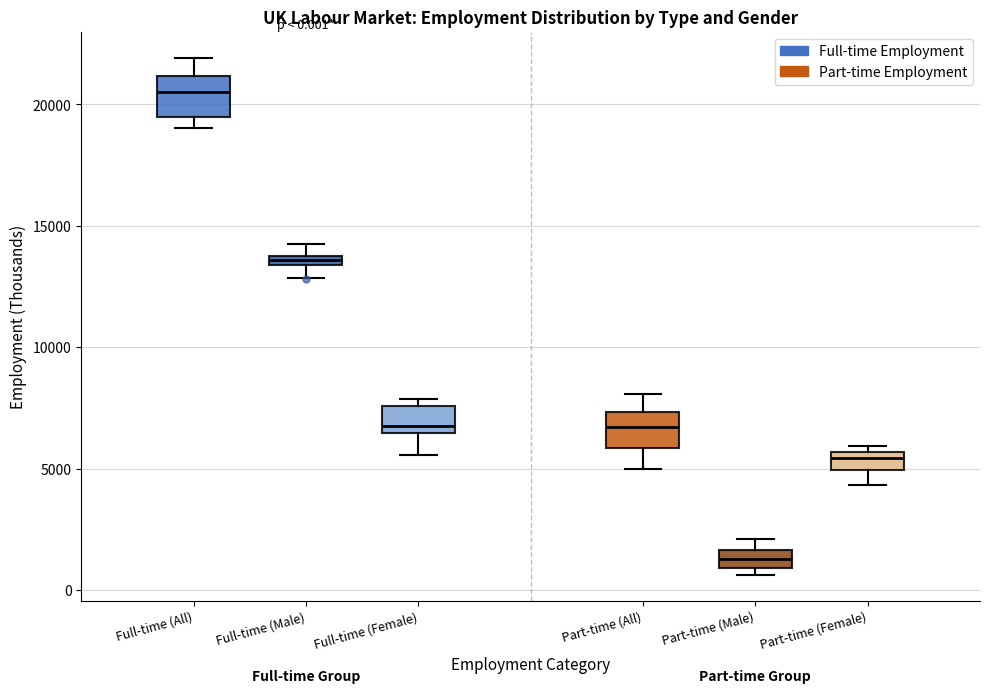

Which box has the highest median line?

Full-time (All)